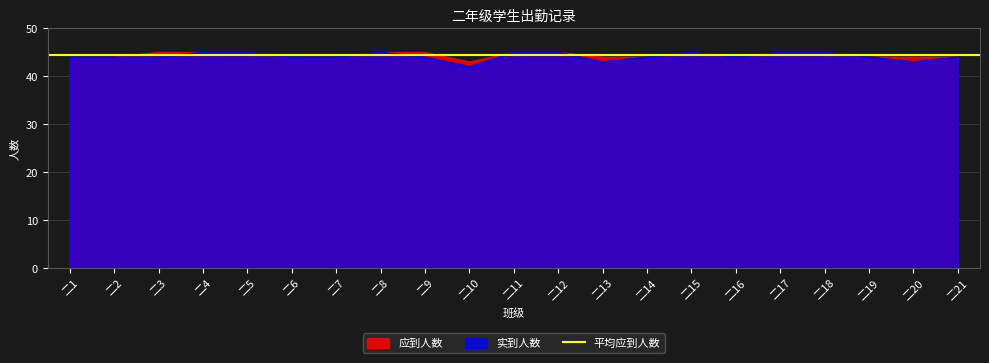

What is the value of the 应到人数 point at the 19th from the left?

44